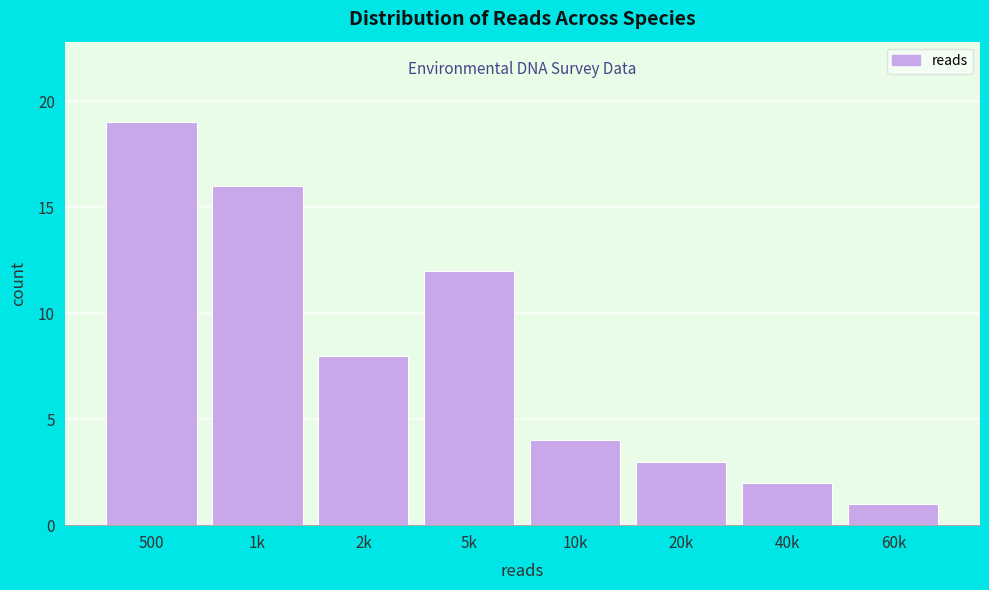

Reading left to right, list all the values displayed in this chart.

19	16	8	12	4	3	2	1